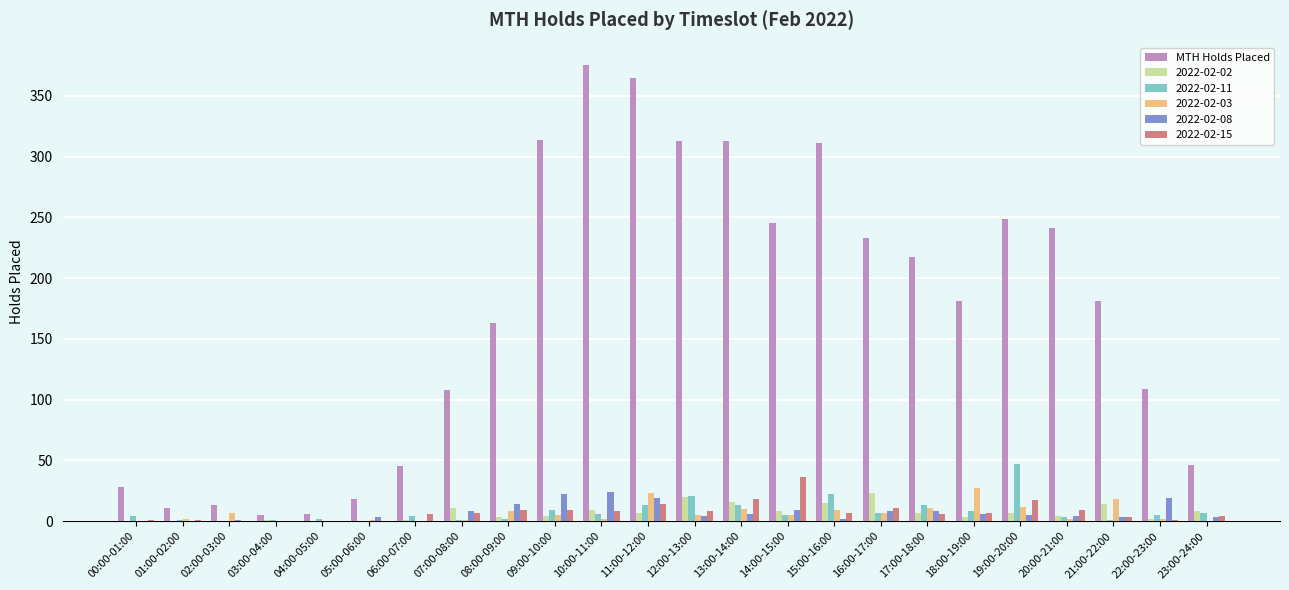

Which label corresponds to the largest value in the chart?

10:00-11:00